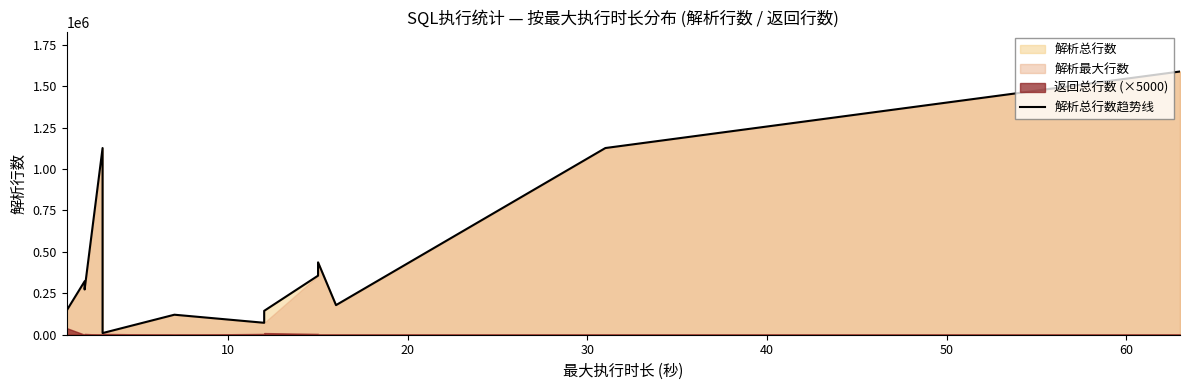

Is it true that the value at 13 is 2077875?

False